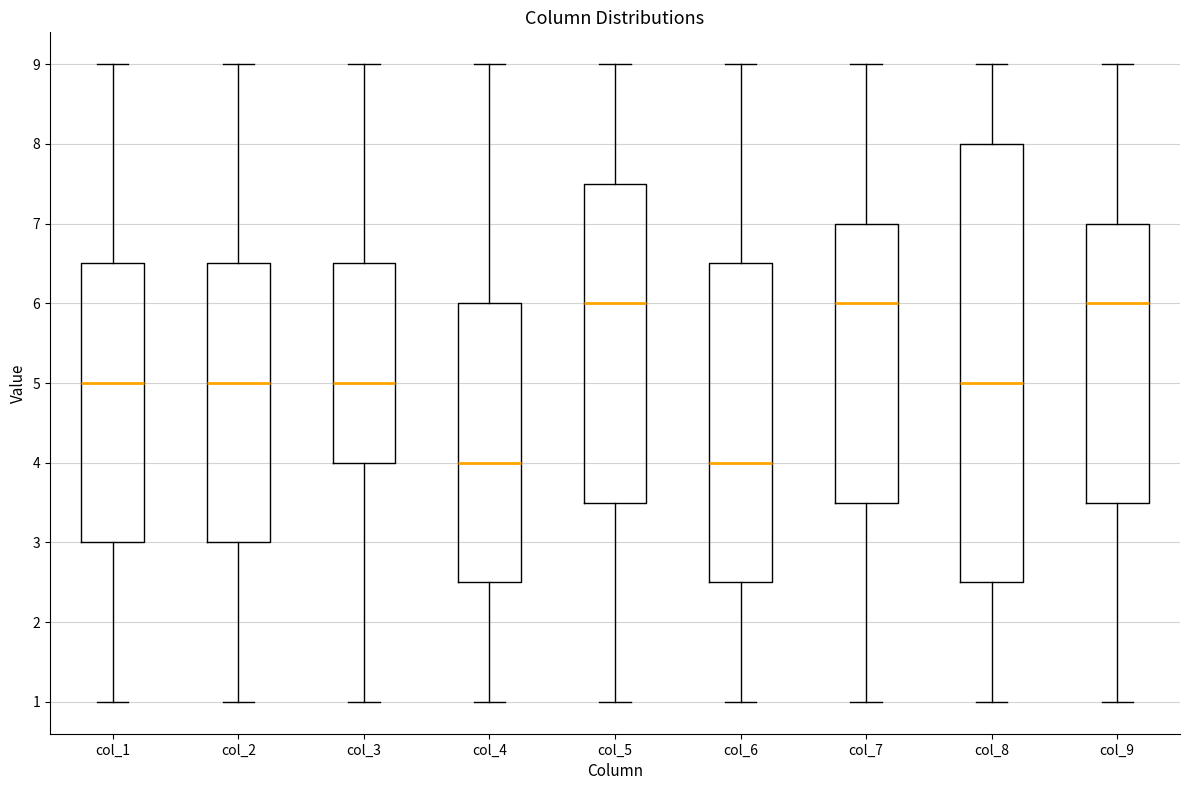

Reading left to right, read every box against the y-axis: the position of its median line, the range the box covers, and the ends of its whiskers. The values are not printed on the chart, so give them approximately, as read against the axis.

col_1: median 5.0, box 3.0 to 6.5, whiskers 1.0 to 9.0
col_2: median 5.0, box 3.0 to 6.5, whiskers 1.0 to 9.0
col_3: median 5.0, box 4.0 to 6.5, whiskers 1.0 to 9.0
col_4: median 4.0, box 2.5 to 6.0, whiskers 1.0 to 9.0
col_5: median 6.0, box 3.5 to 7.5, whiskers 1.0 to 9.0
col_6: median 4.0, box 2.5 to 6.5, whiskers 1.0 to 9.0
col_7: median 6.0, box 3.5 to 7.0, whiskers 1.0 to 9.0
col_8: median 5.0, box 2.5 to 8.0, whiskers 1.0 to 9.0
col_9: median 6.0, box 3.5 to 7.0, whiskers 1.0 to 9.0